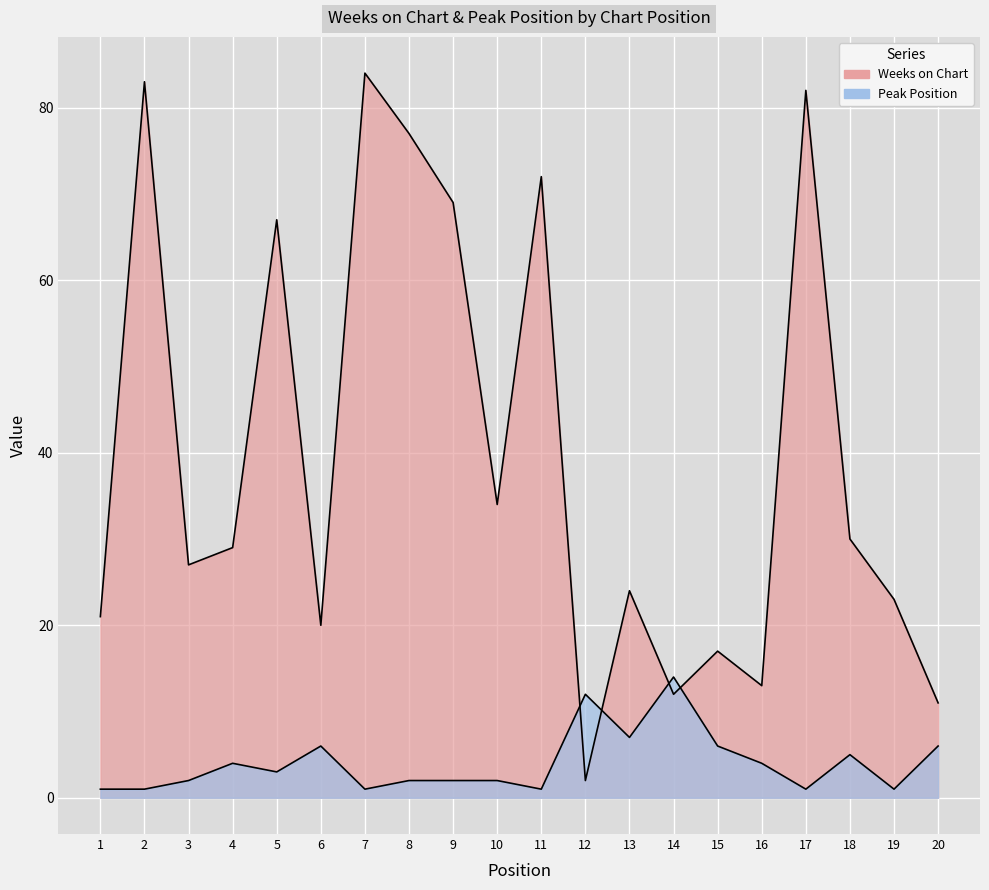

Reading right to left, what are all the values shown in this chart?

Weeks on Chart: 11	23	30	82	13	17	12	24	2	72	34	69	77	84	20	67	29	27	83	21
Peak Position: 6	1	5	1	4	6	14	7	12	1	2	2	2	1	6	3	4	2	1	1